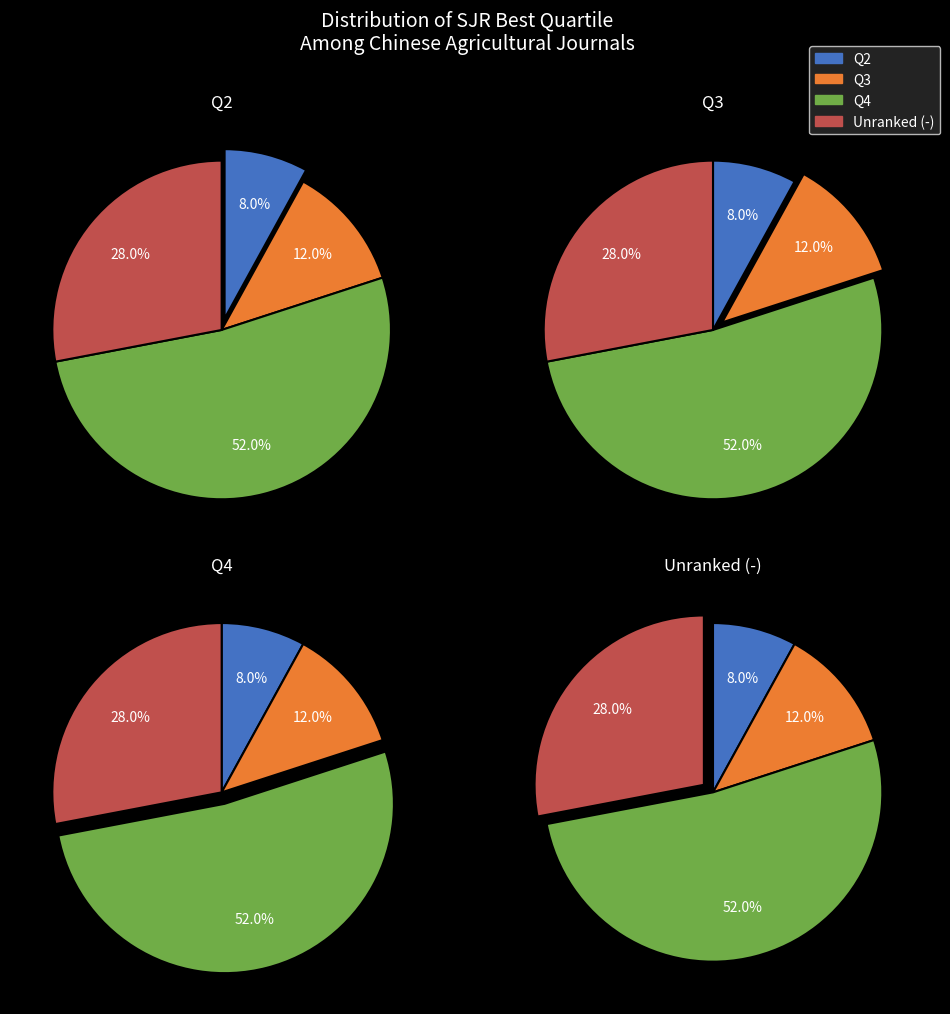

How many slices are in this pie chart?

4